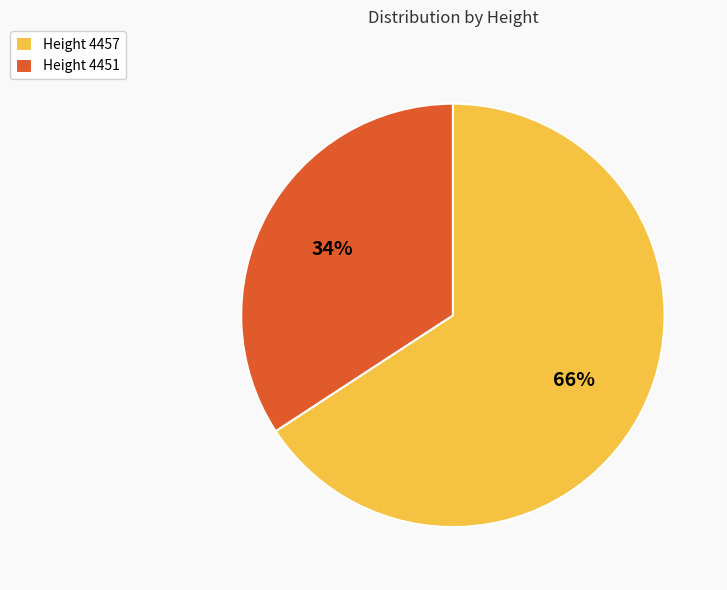

Which has a higher value, Height 4457 or Height 4451?

Height 4457